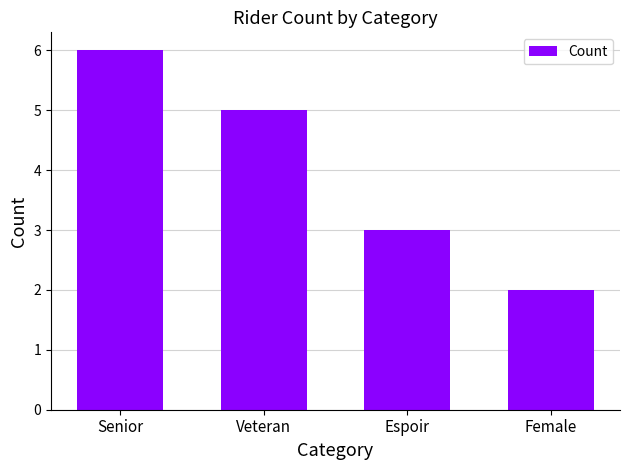

Are the bars grouped side by side (vs. stacked)?

No